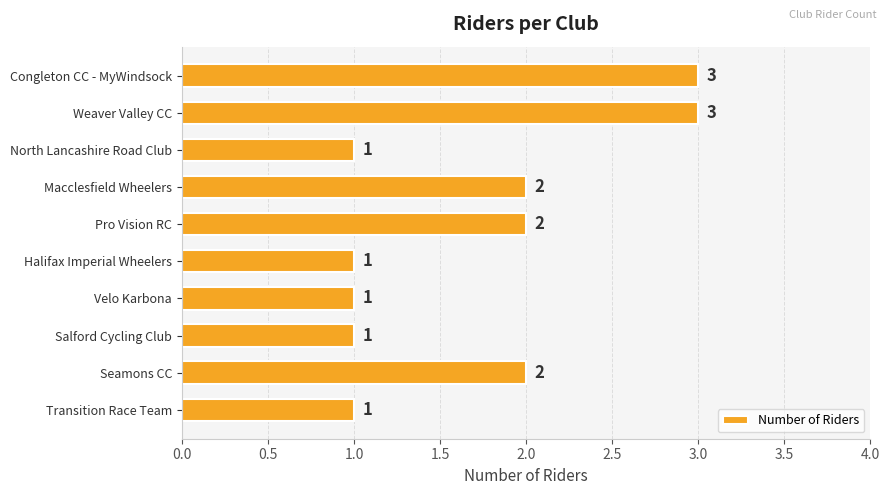

How many values are between 1 and 2?

8